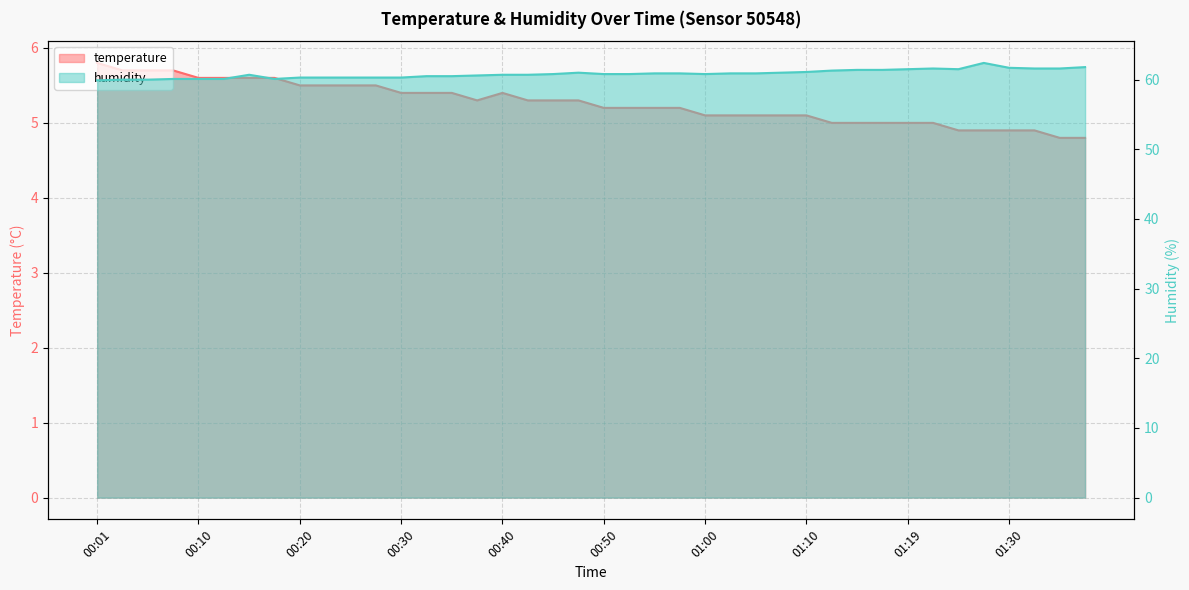

How many distinct data groups are displayed?

2